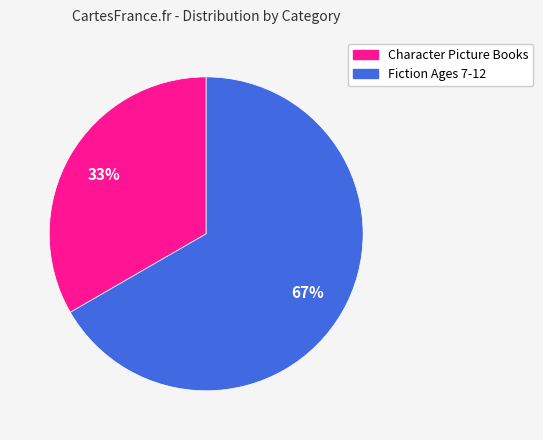

To the nearest percent, what percentage of the pie is Fiction Ages 7-12?

67%